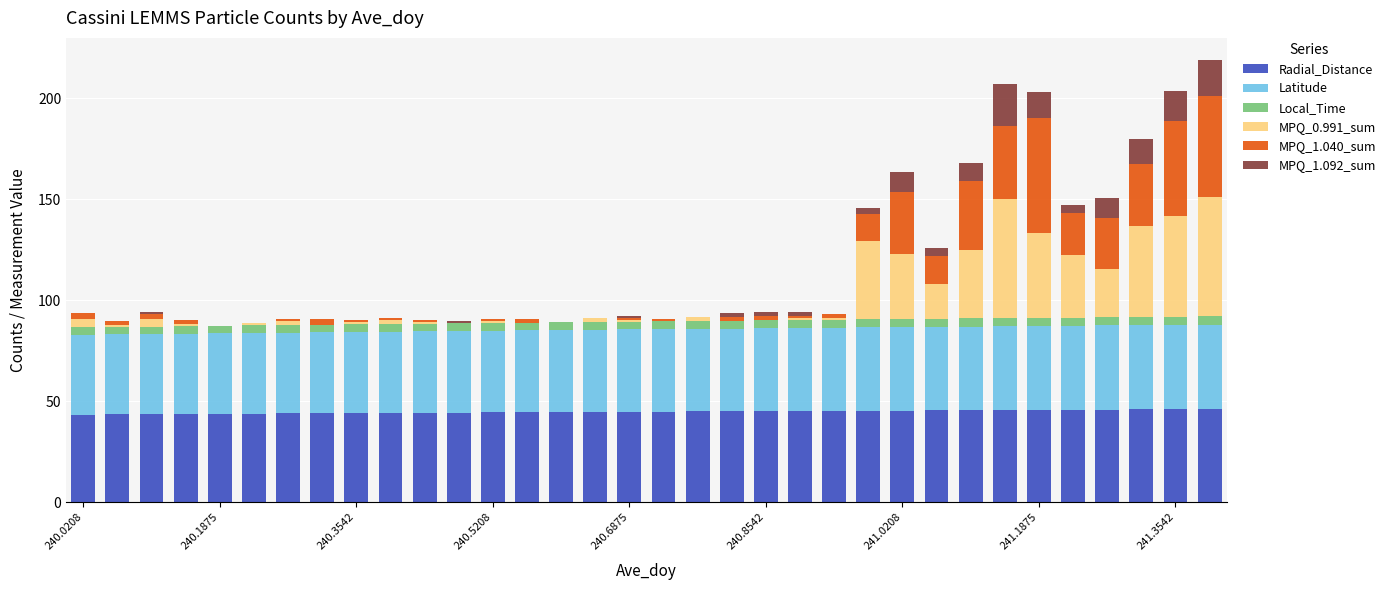

What is the maximum value for Radial_Distance?

46.1